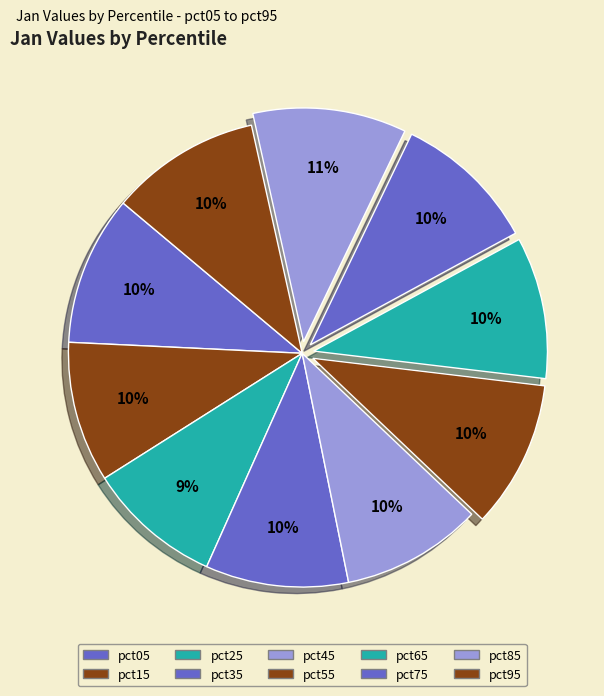

Which slice is the largest?

pct85